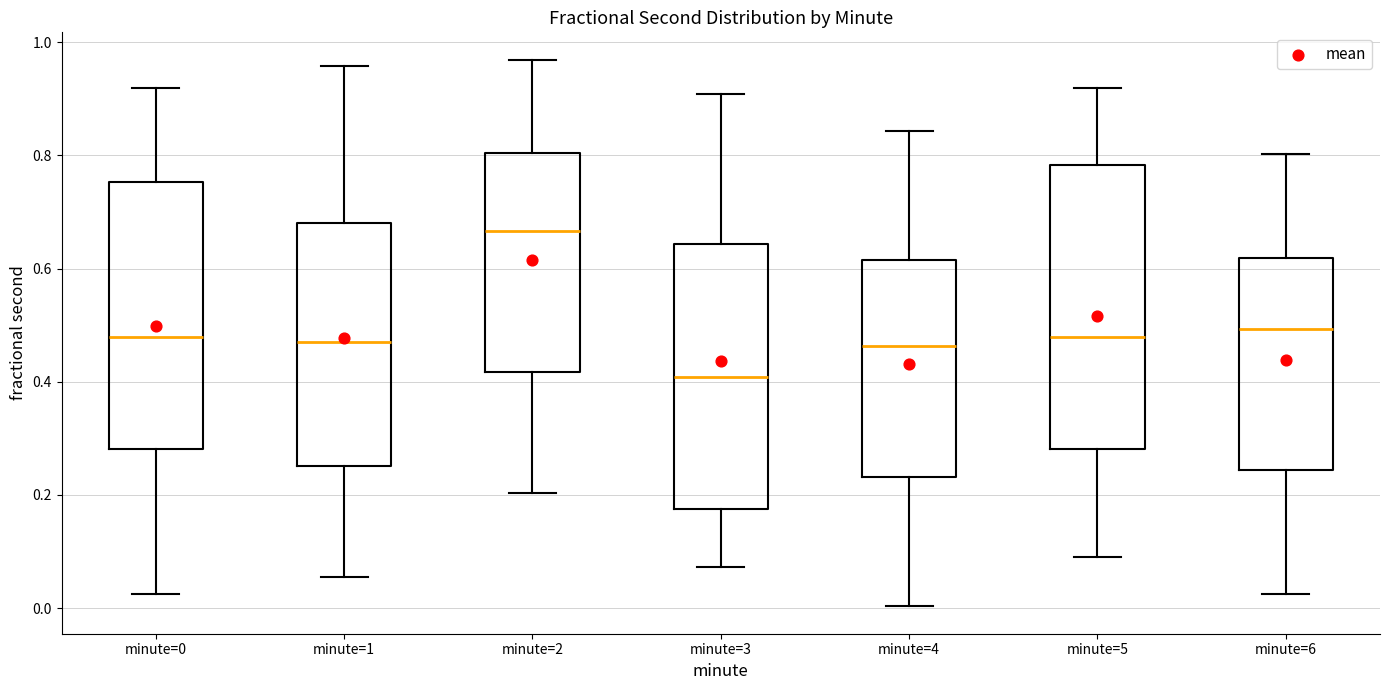

Which box is the tallest, from its lower edge to its upper edge?

minute=5